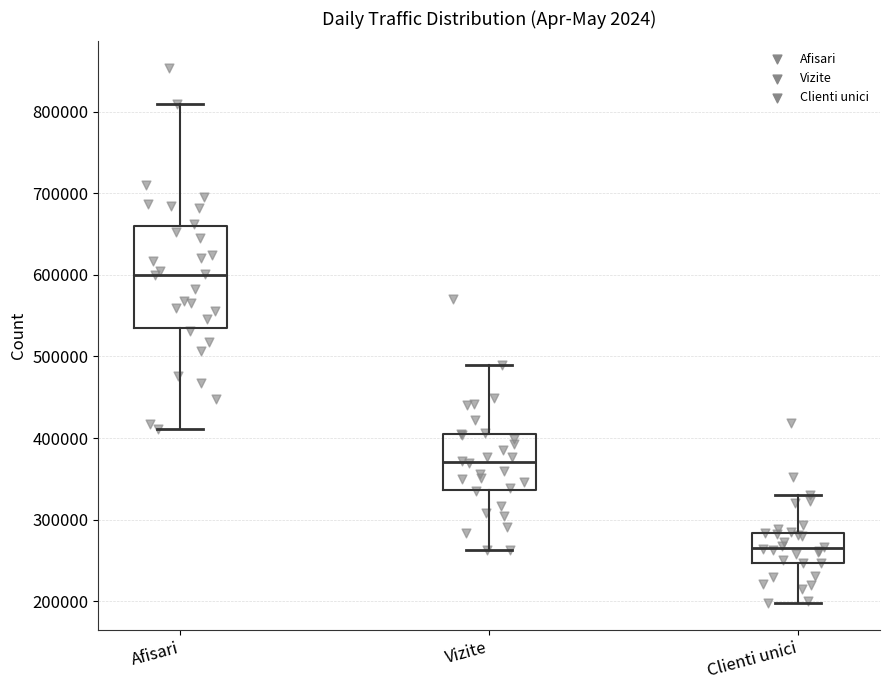

Which box's median line is the lowest?

Clienti unici